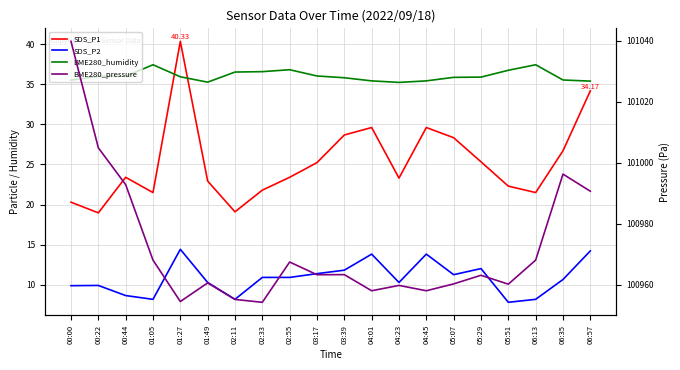

At which label does SDS_P1 reach its minimum?

00:22